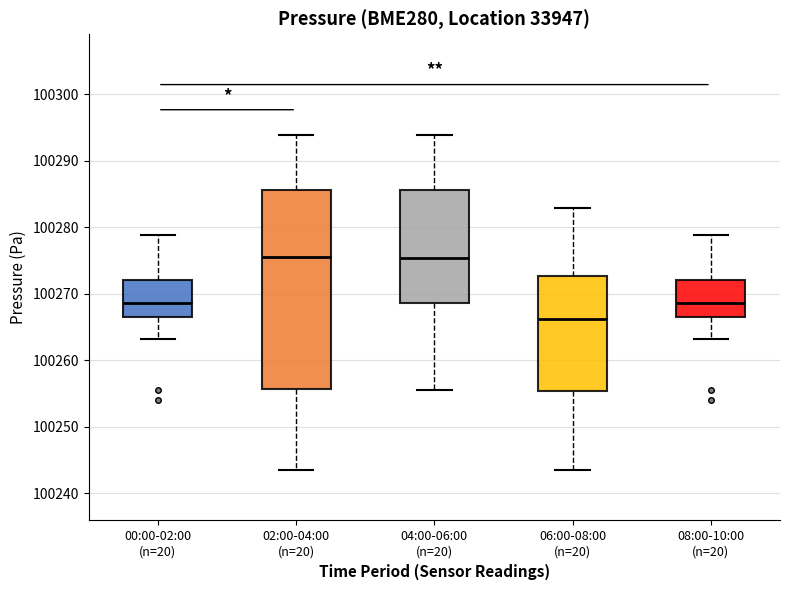

Reading left to right, read every box against the y-axis: the position of its median line, the range the box covers, and the ends of its whiskers. The values are not printed on the chart, so give them approximately, as read against the axis.

00:00-02:00 (n=20): median 100269, box 100267 to 100272, whiskers 100263 to 100279
02:00-04:00 (n=20): median 100276, box 100256 to 100286, whiskers 100244 to 100294
04:00-06:00 (n=20): median 100275, box 100269 to 100286, whiskers 100256 to 100294
06:00-08:00 (n=20): median 100266, box 100255 to 100273, whiskers 100244 to 100283
08:00-10:00 (n=20): median 100269, box 100267 to 100272, whiskers 100263 to 100279